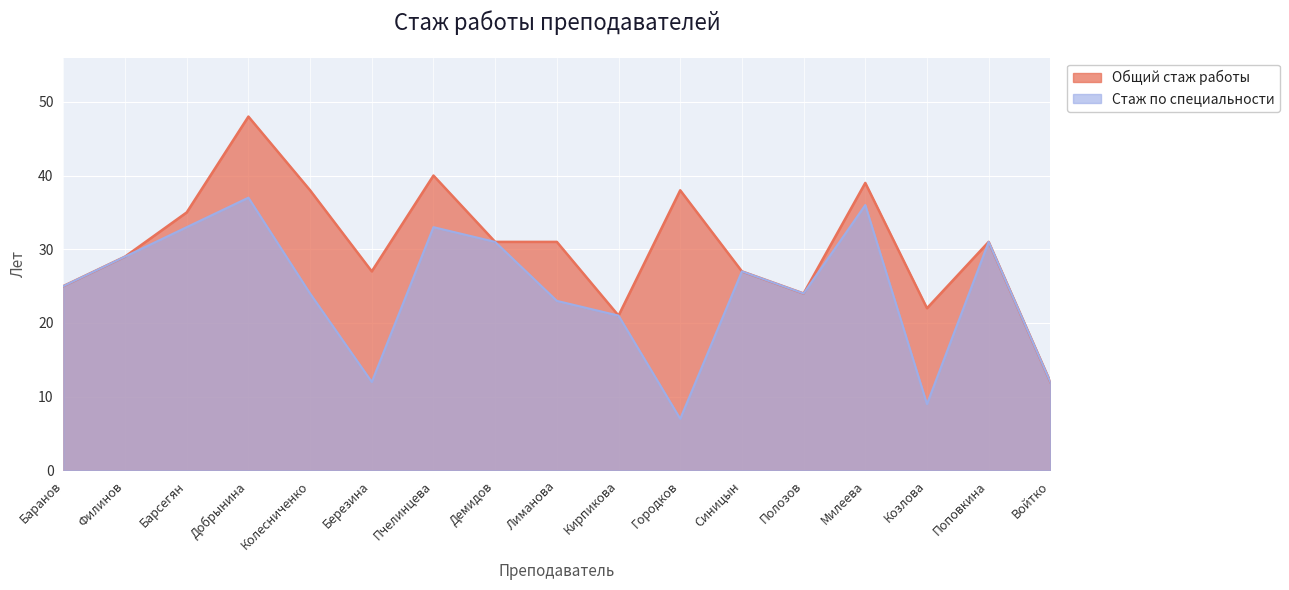

How many interior local valleys does the Общий стаж работы series have?

4